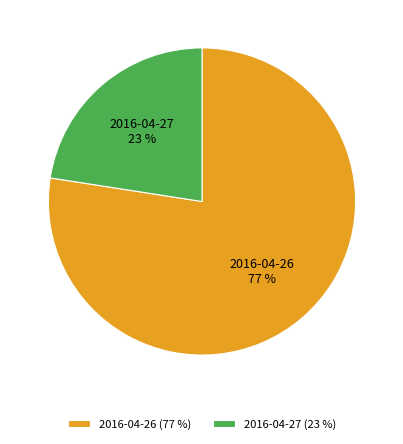

The 2016-04-26 slice represents 69% of the pie. True or false?

False